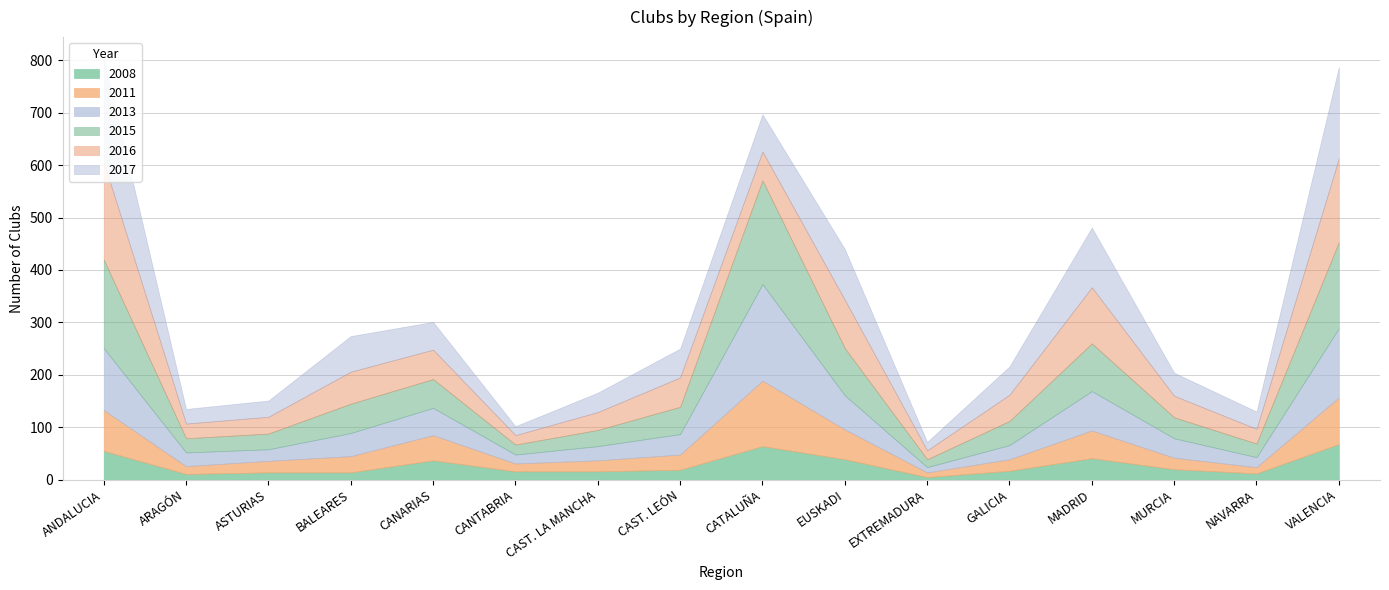

In 2017, how many points are higher than both neighbors (excluding endpoints)?

3